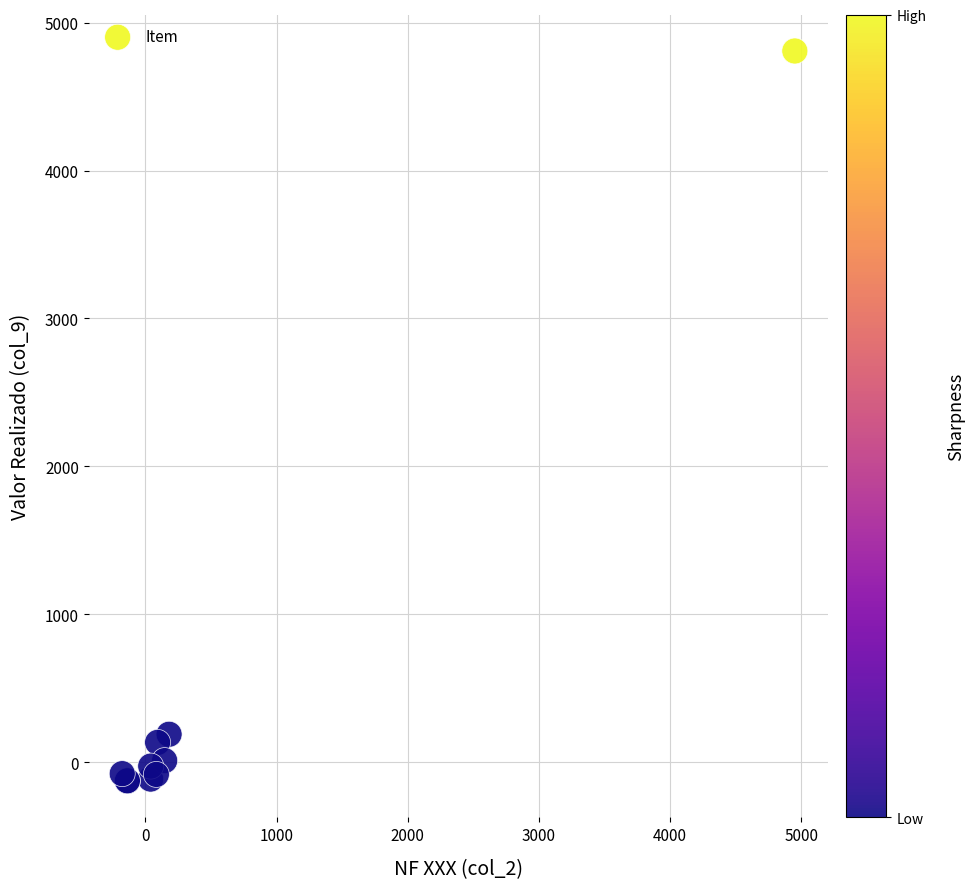

What Y value in the scatter plot is closest to 2340?

188.0